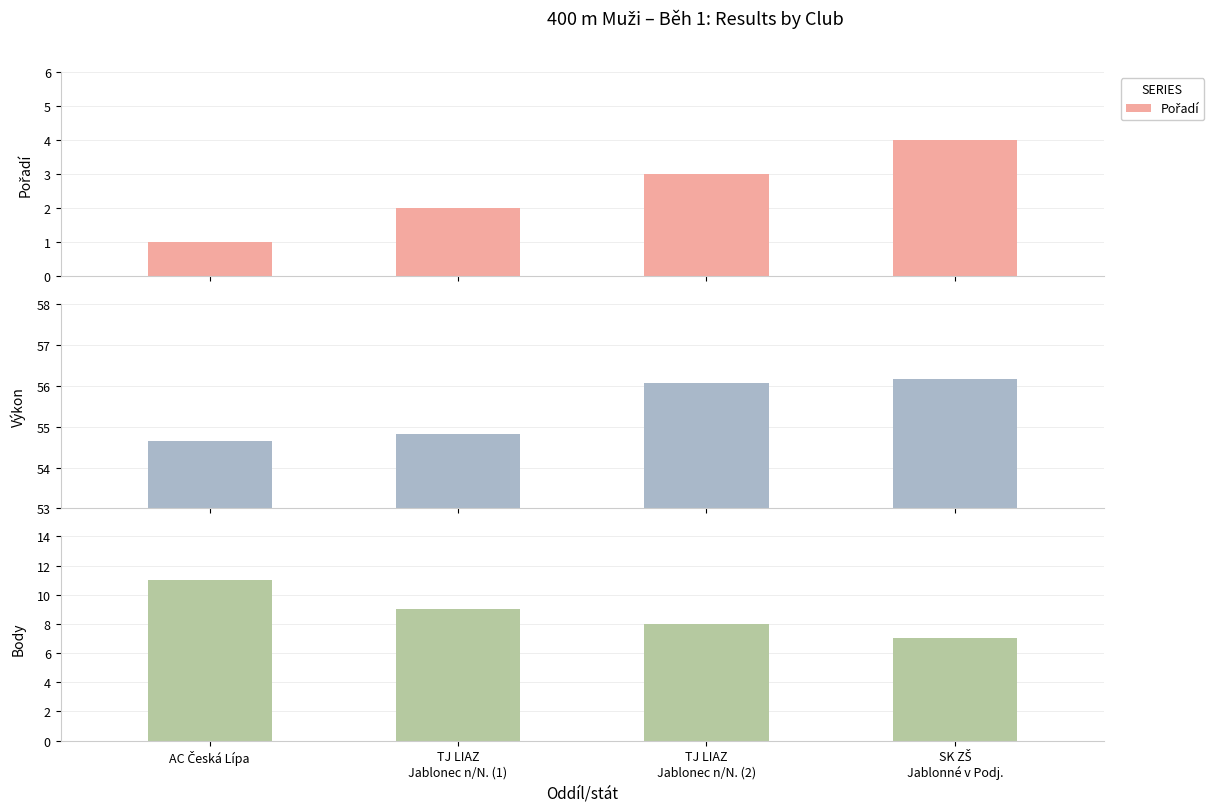

Is it true that Výkon equals 56.2 at SK ZŠ
Jablonné v Podj.?

True